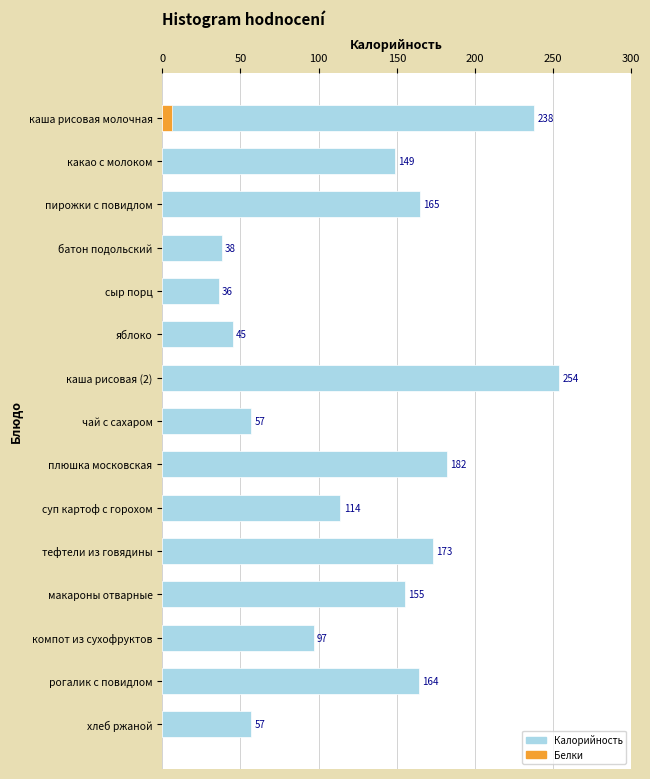

Is it true that the value at хлеб ржаной is 57?

True